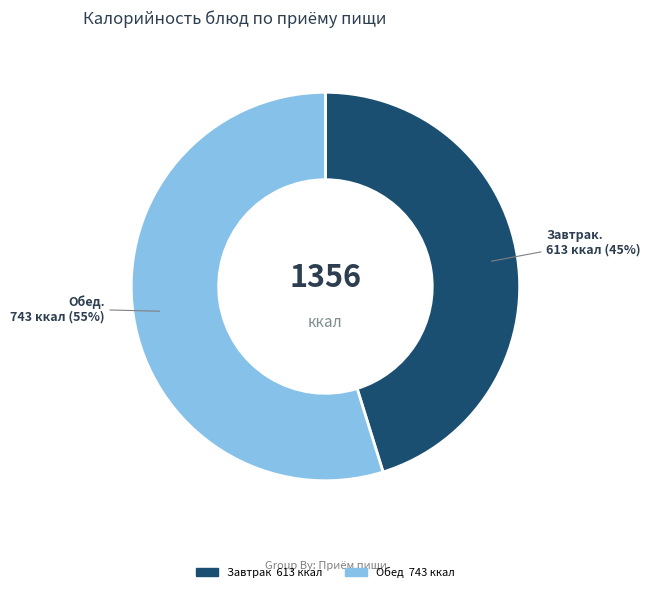

To the nearest percent, what is the difference between the largest and smallest slice percentages?

10%